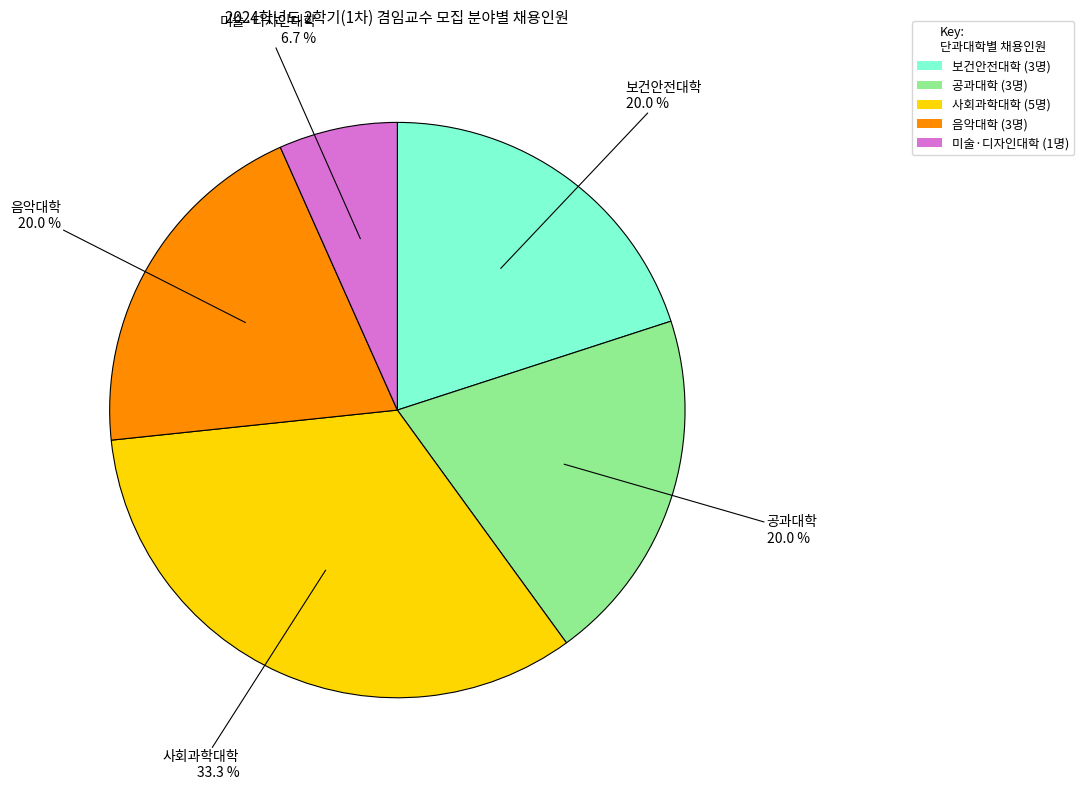

Which has a higher value, 음악대학 or 사회과학대학?

사회과학대학